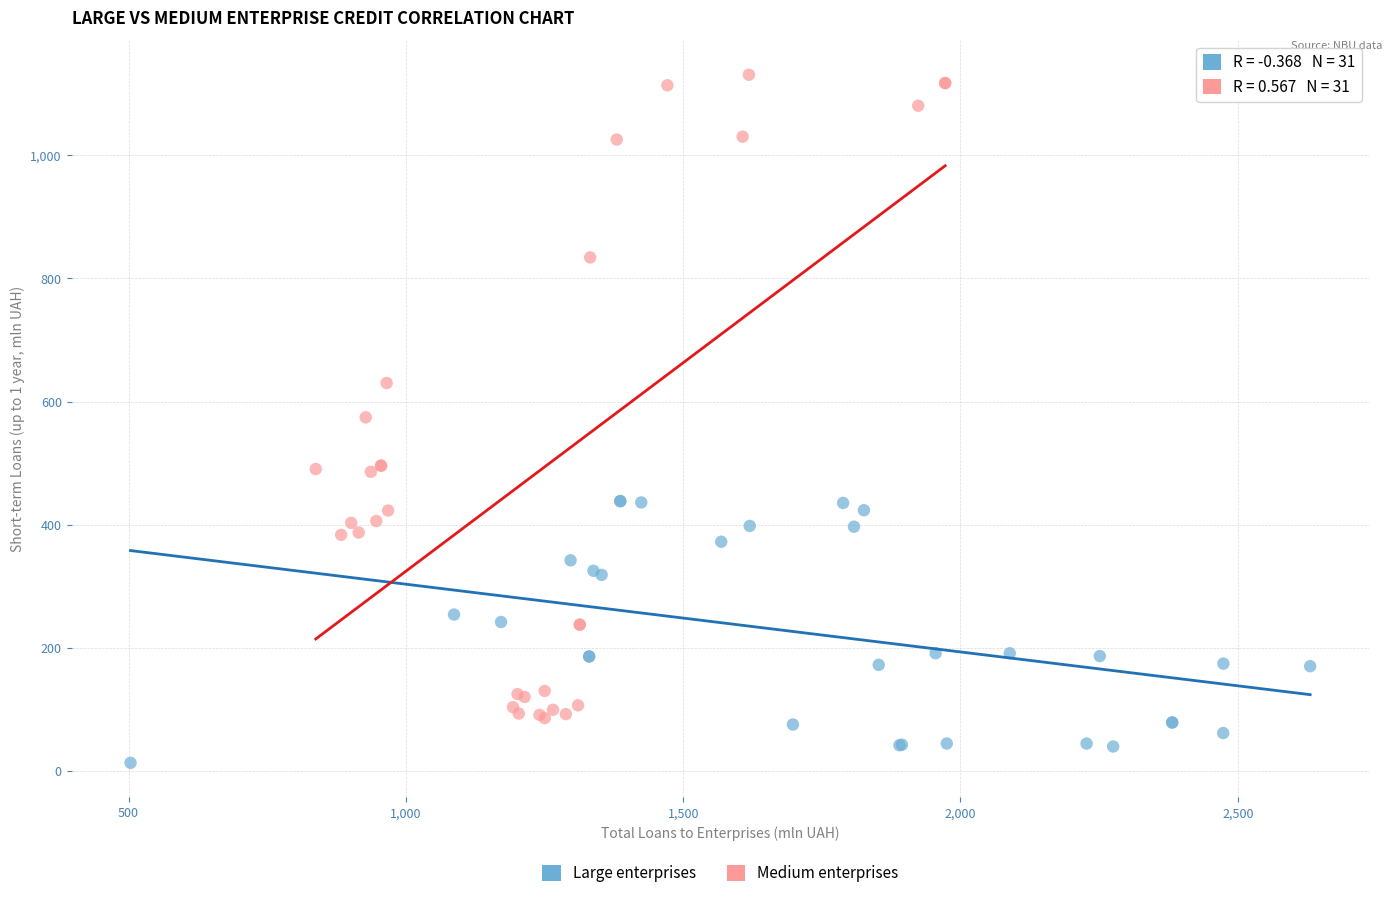

Which series has the widest spread of Y values?

Medium enterprises